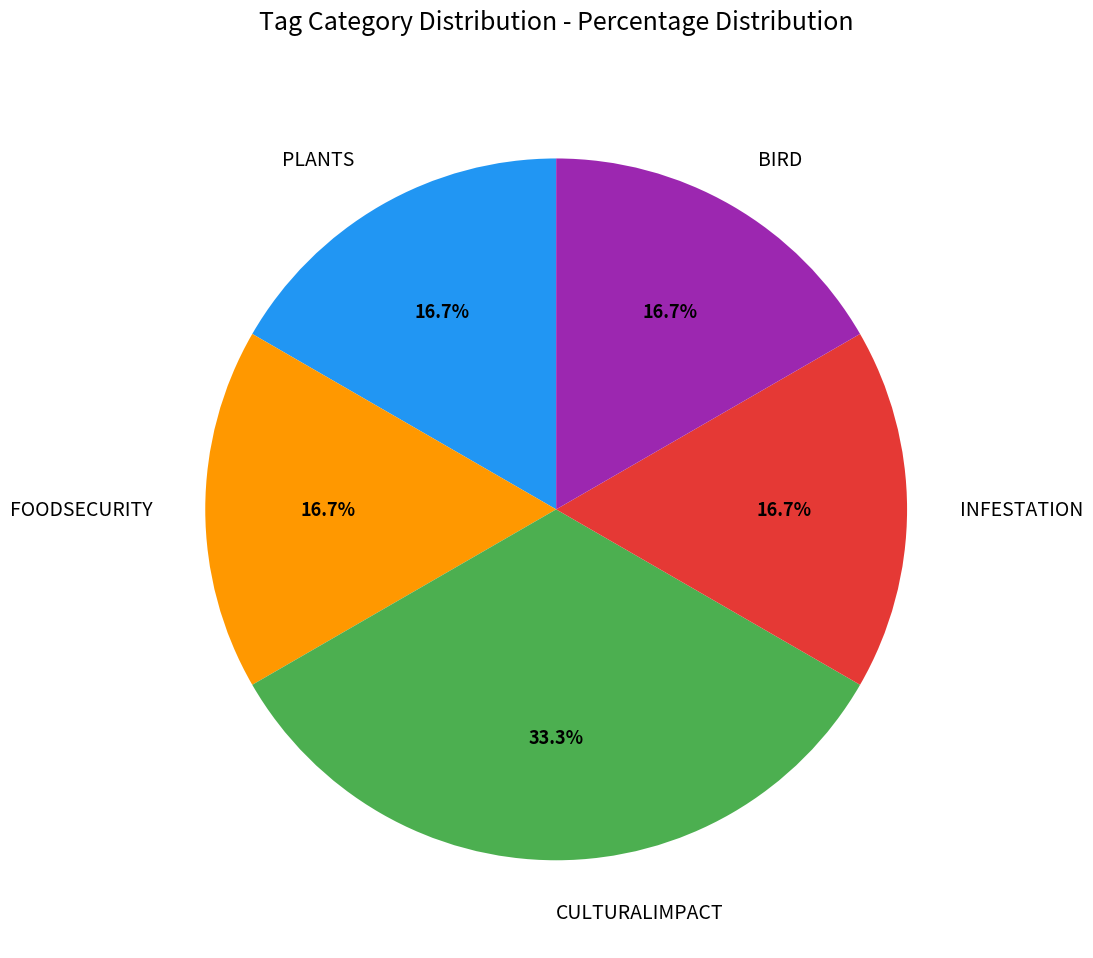

What is the ratio of the value at BIRD to the value at INFESTATION?

1.0